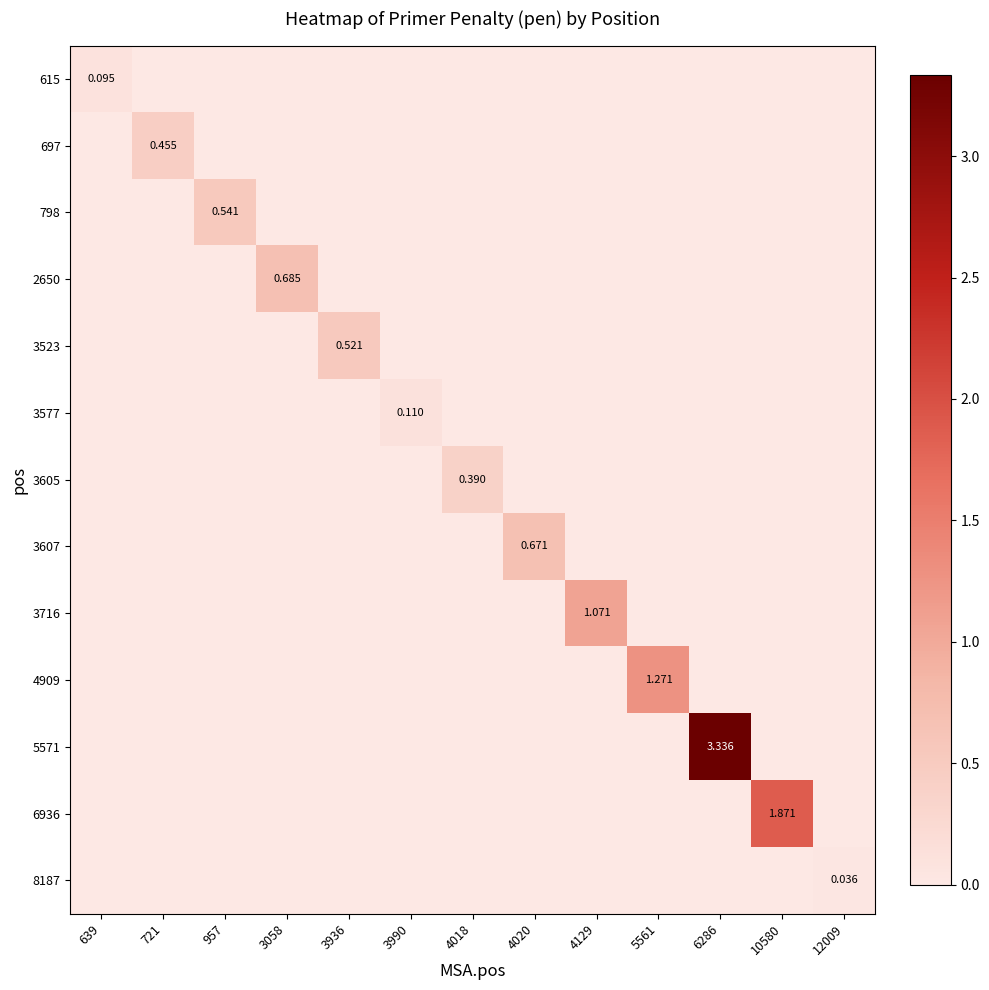

Which category has the highest value in the 3577 series?

3990